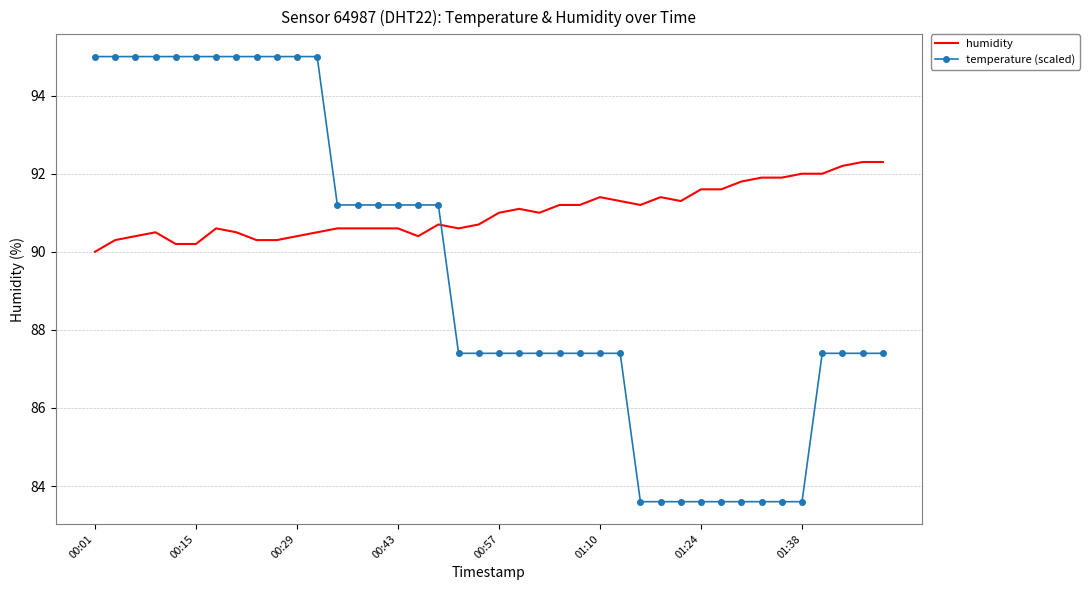

Which series has the widest spread of values?

temperature (scaled)